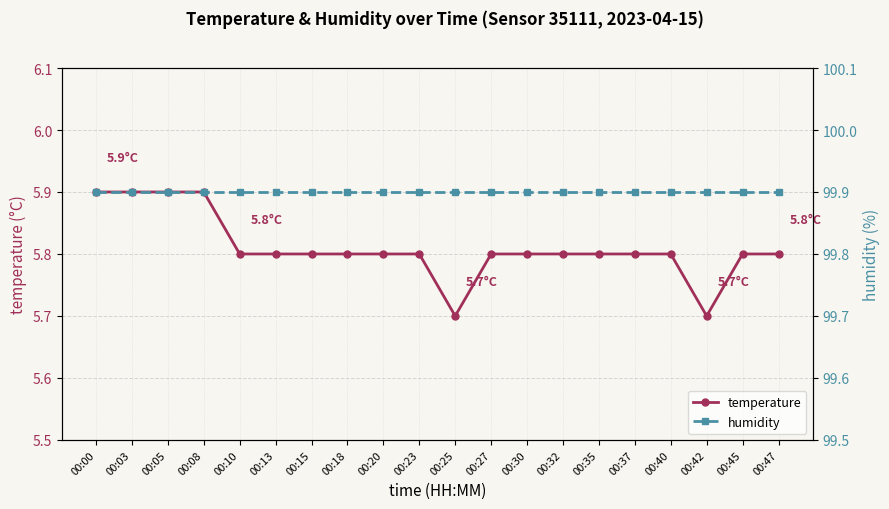

The value of temperature at 00:47 is 5.8. True or false?

True